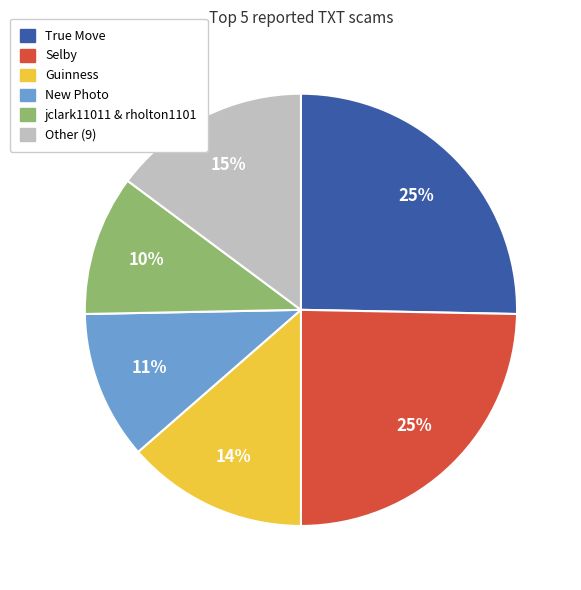

To the nearest percent, what portion does New Photo represent?

11%